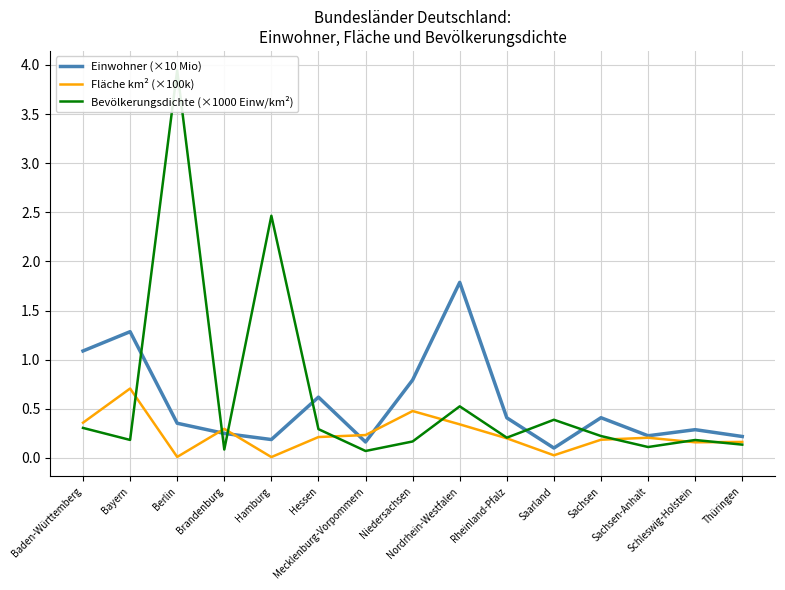

What is the total value across all series at Mecklenburg-Vorpommern?

0.5